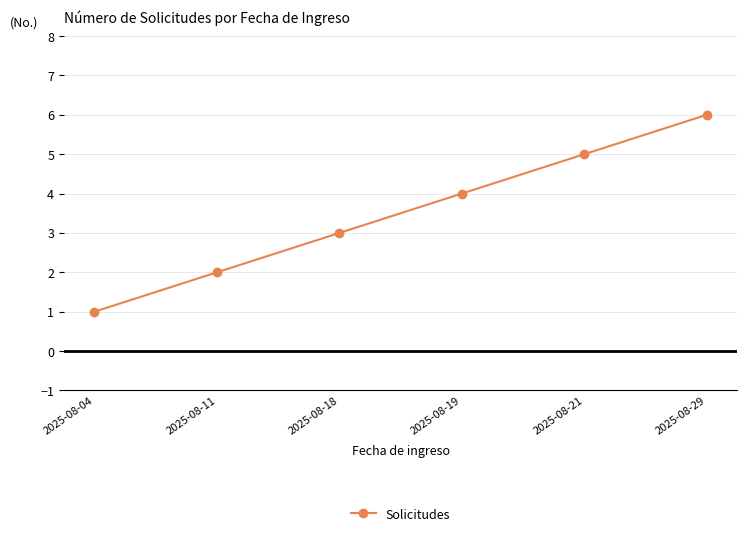

What is the difference between the maximum and minimum values?

5